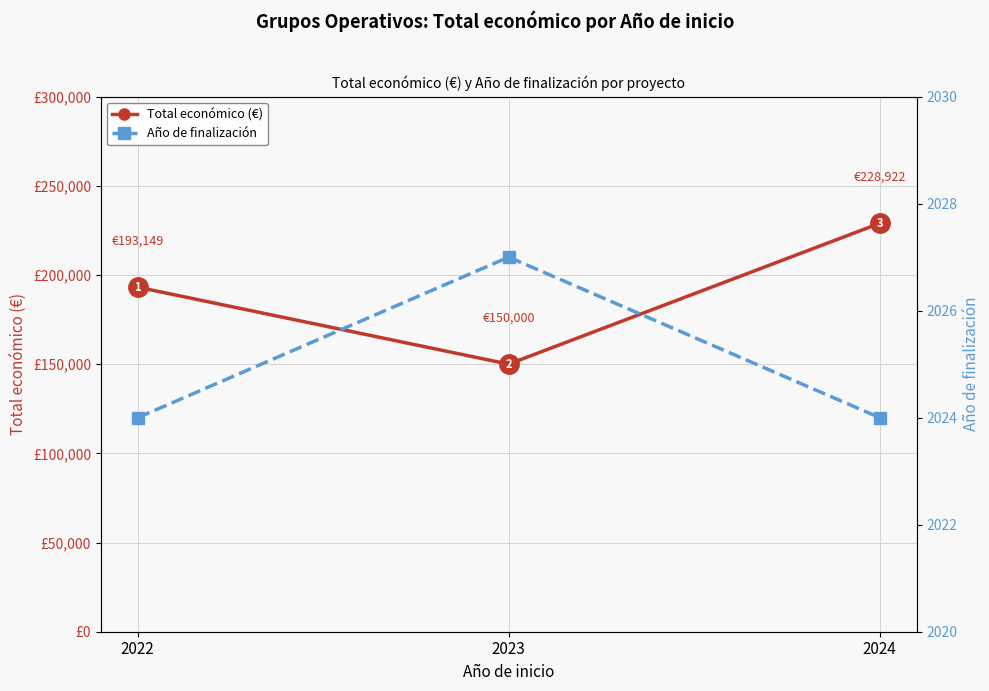

What is the lowest value of the Año de finalización series?

2024